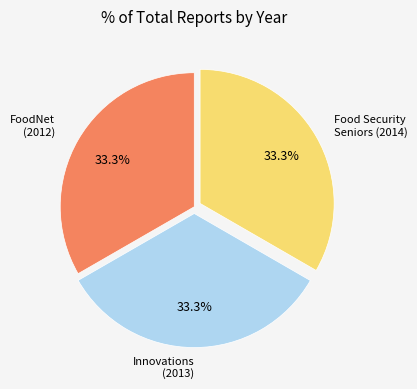

Does any single category account for the majority?

No